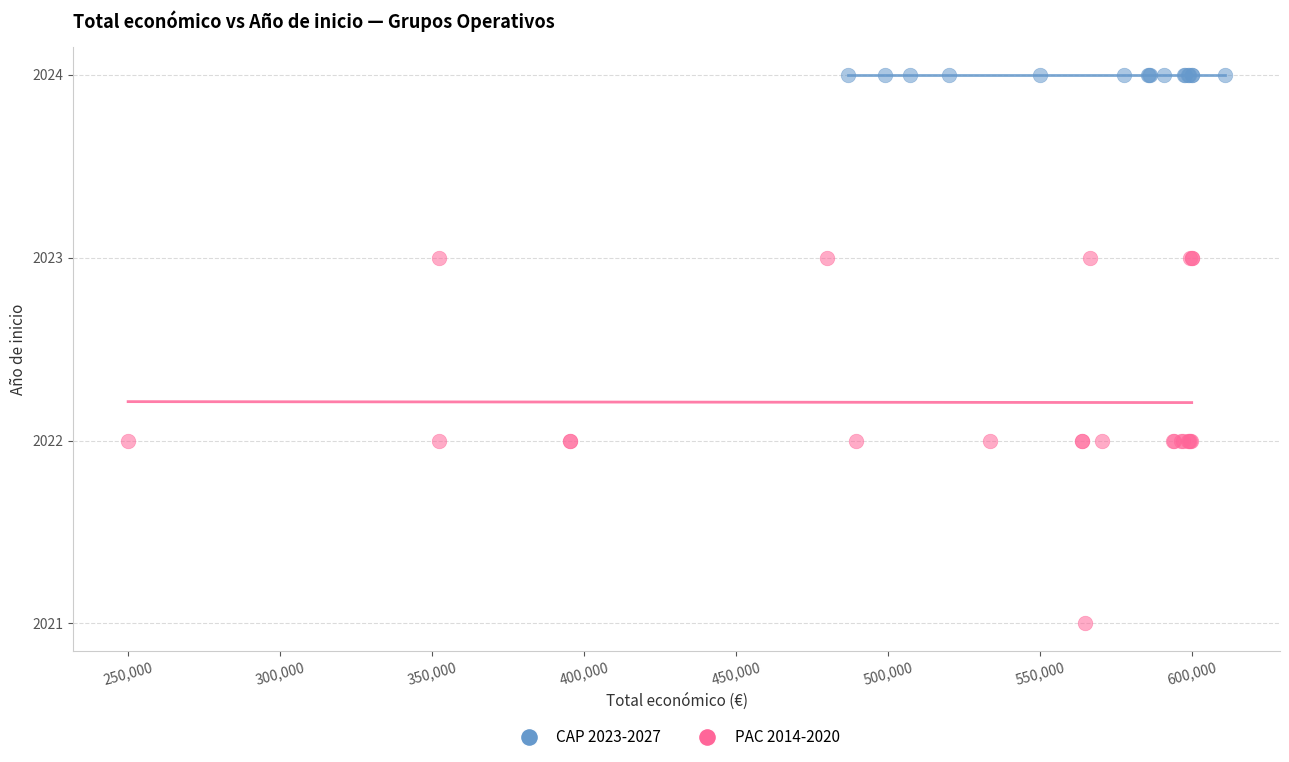

Which series contains the lowest Y value?

PAC 2014-2020